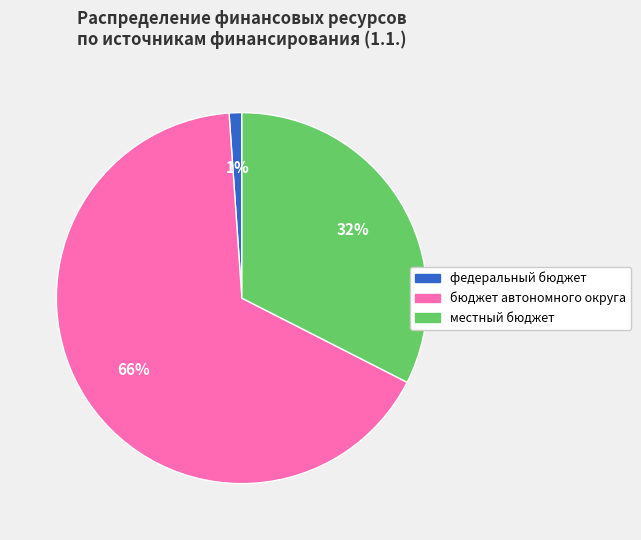

Is there a majority slice in this chart?

Yes